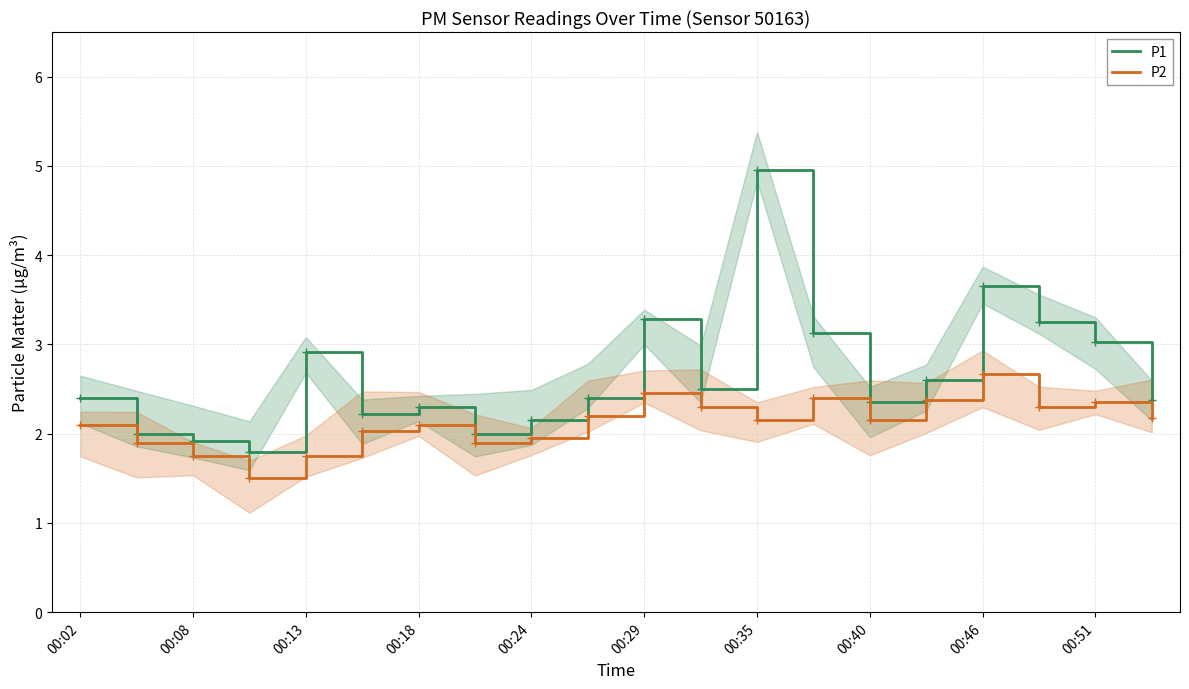

True or false: P2 and P1 cross at least once.

False